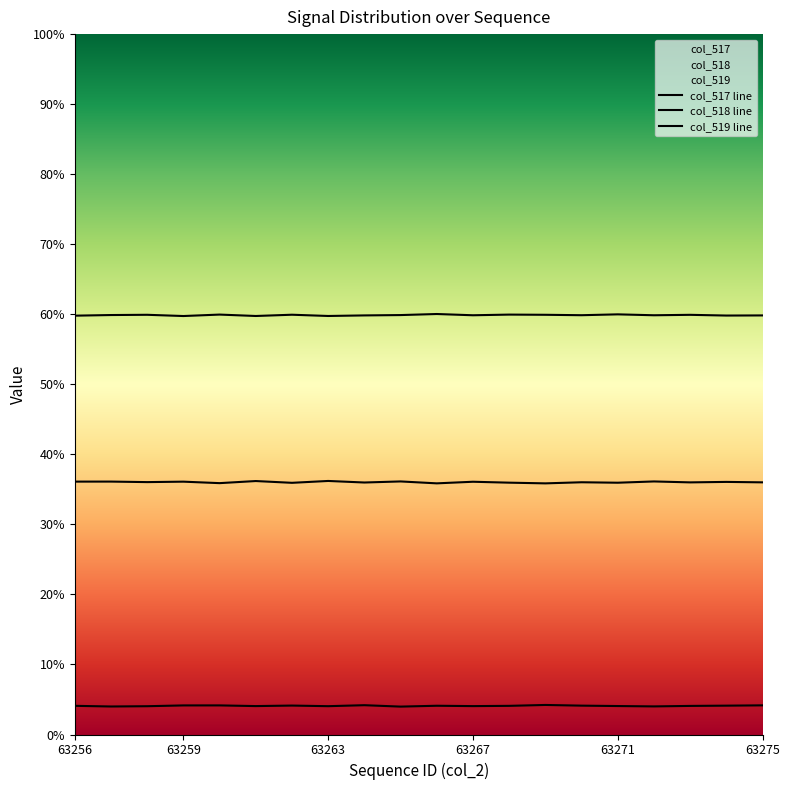

Where is col_519 line nearest to the value 59?

63259